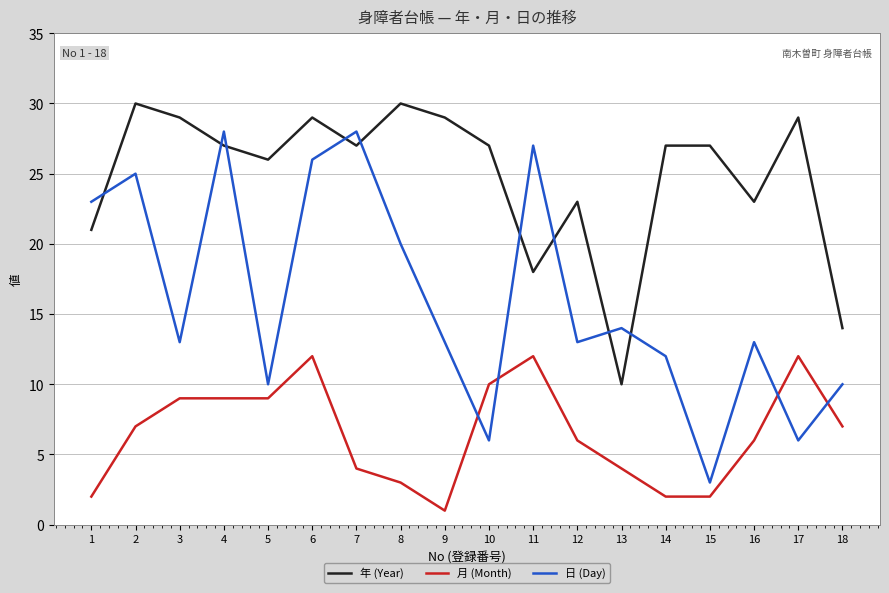

Count the number of categories in the chart.

18